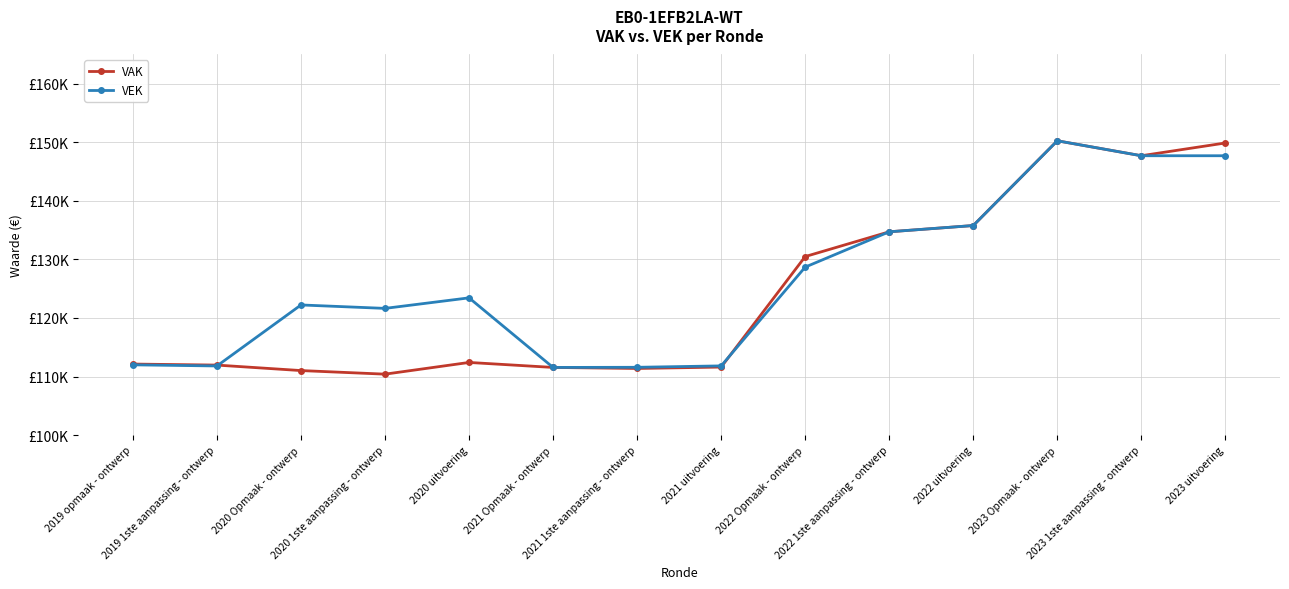

Does the chart have visible grid lines?

Yes